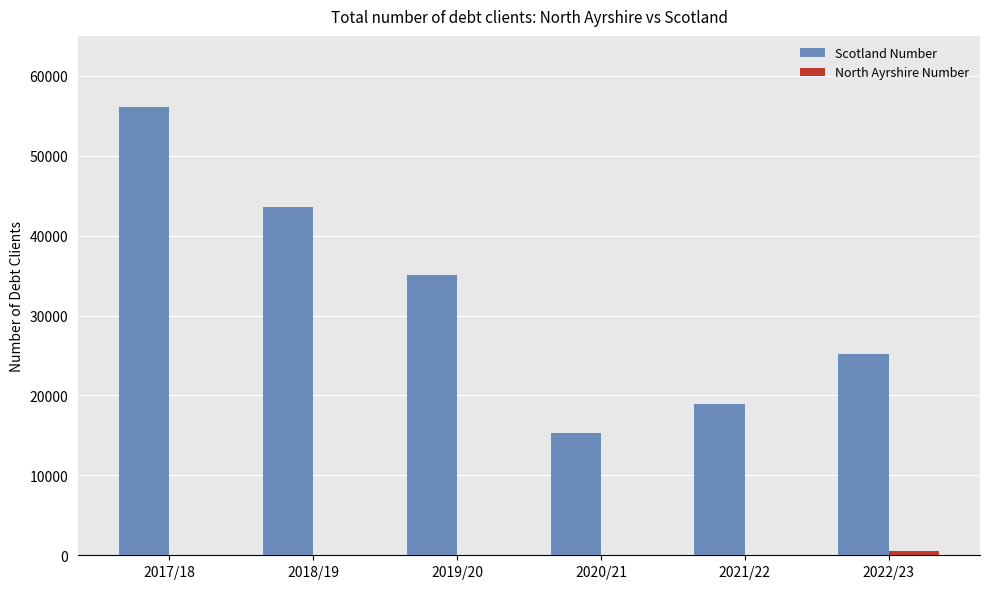

At which category does the chart reach its peak across all series?

2017/18